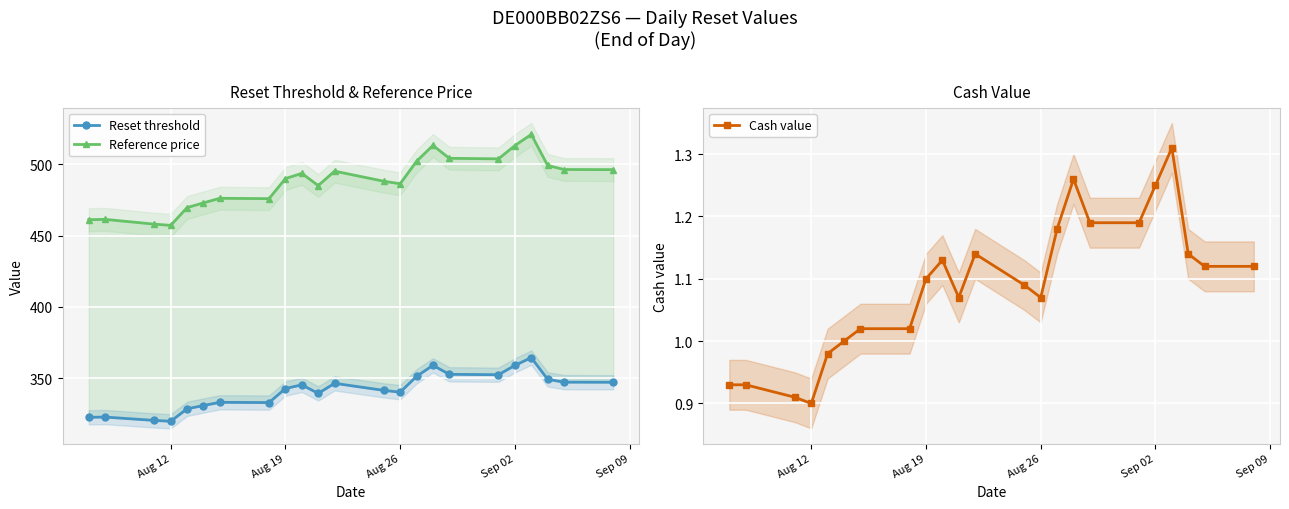

The Cash value series shows 0.7 at Aug 26. True or false?

False